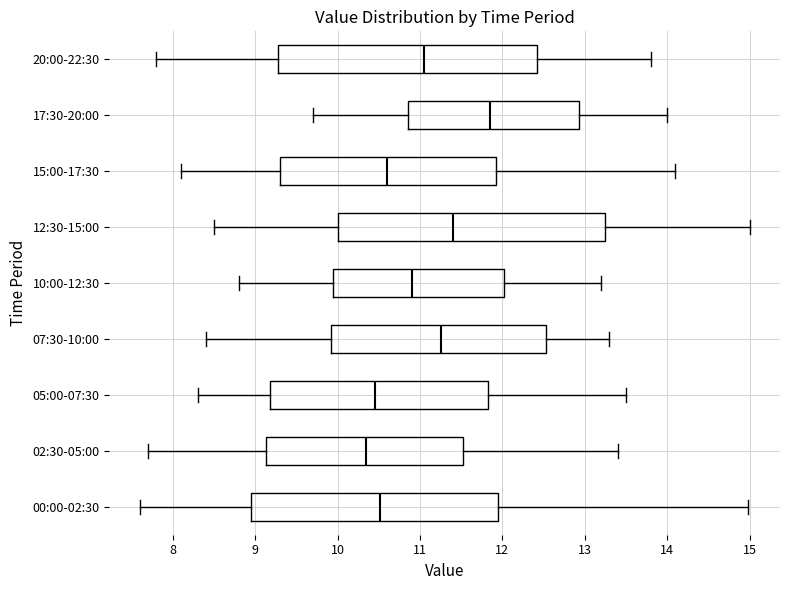

Which box has the furthest to the right median line?

17:30-20:00